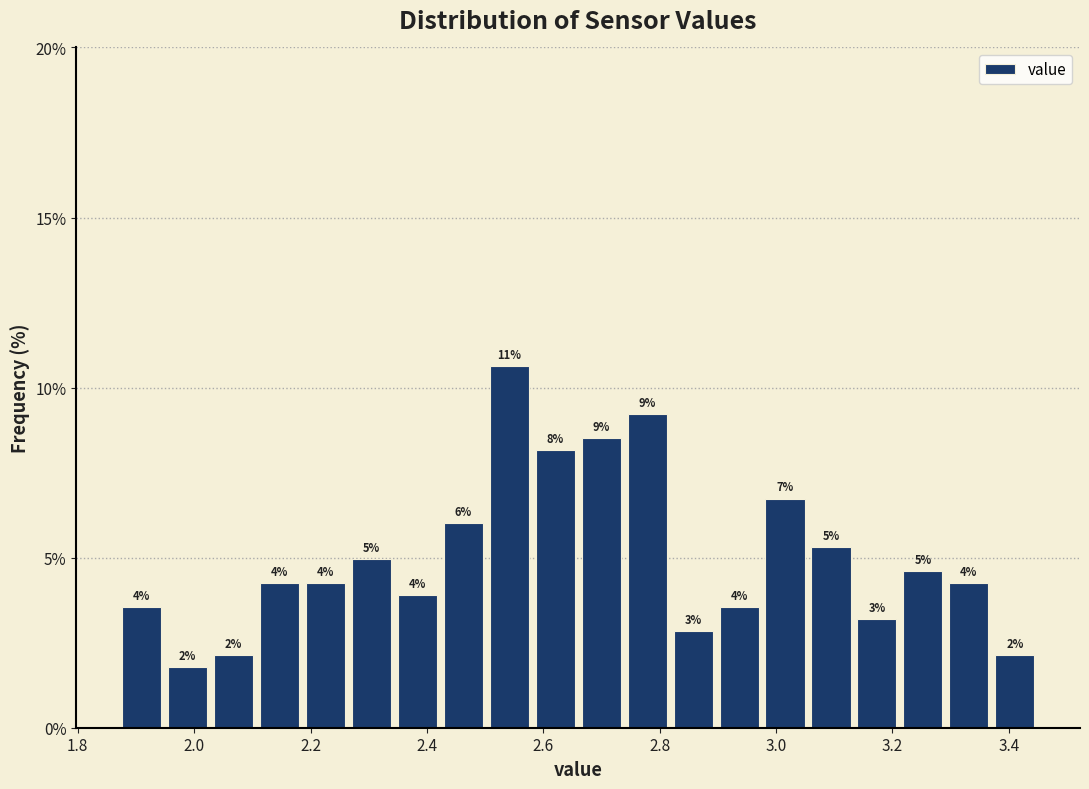

Read against the x-axis, roughly where is the centre of the tallest bar?

2.54